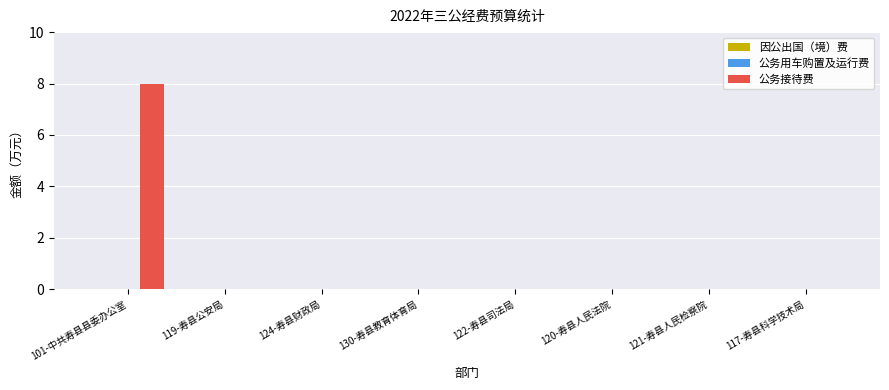

Are the bars grouped side by side (vs. stacked)?

No